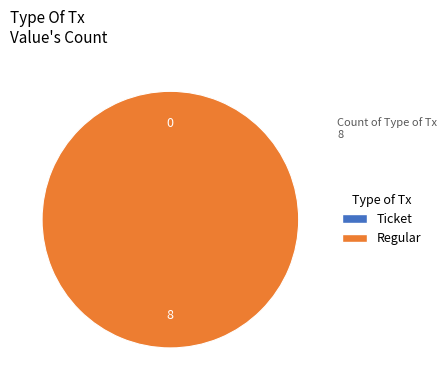

Which category accounts for the majority?

Regular